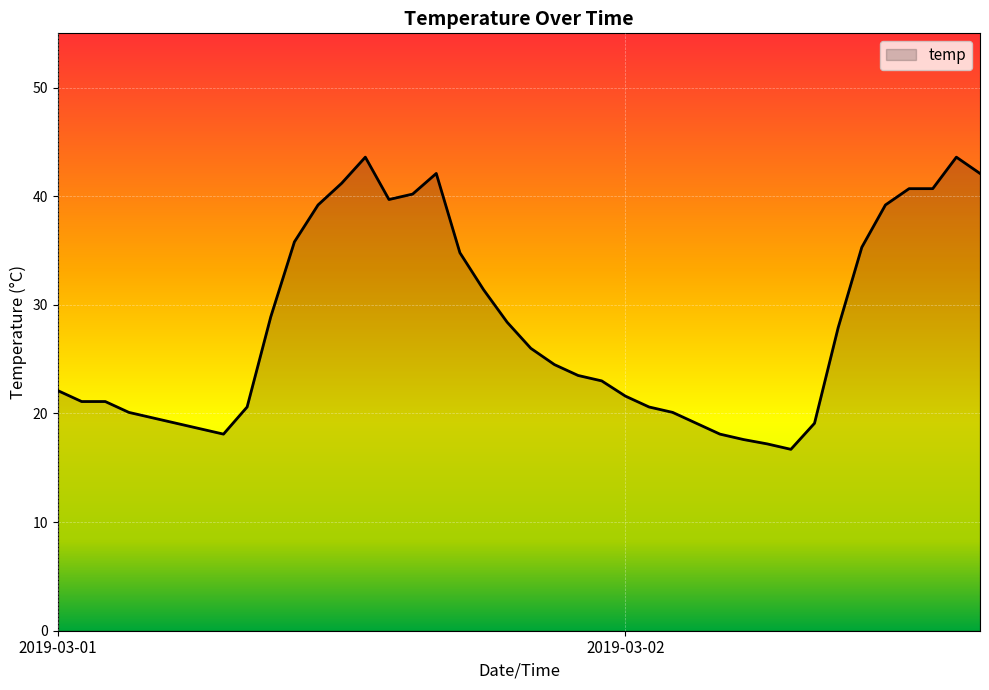

What is the minimum value shown in the chart?

16.7